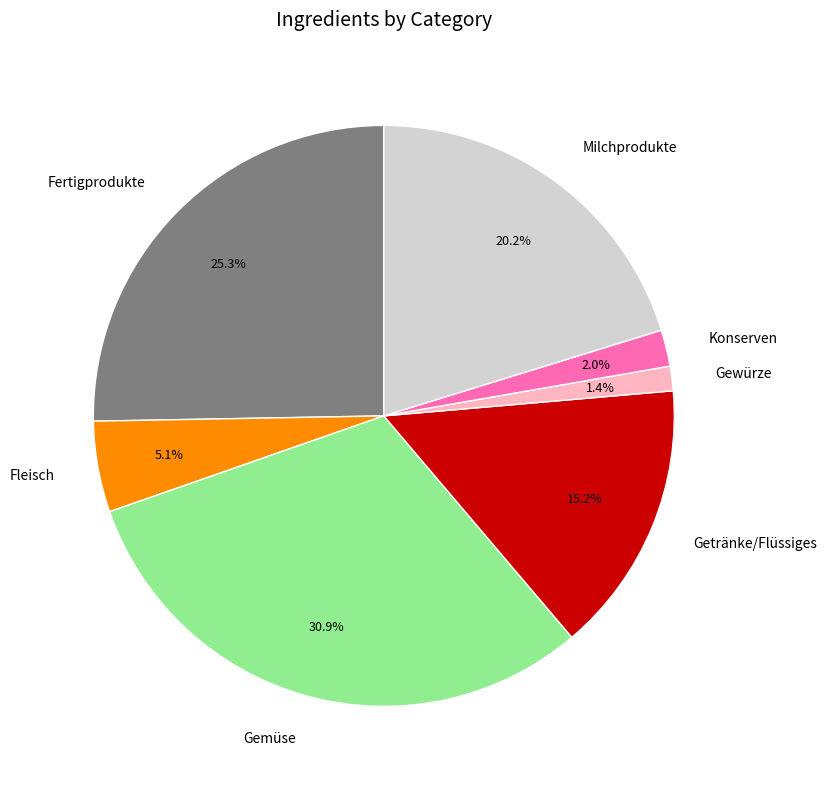

True or false: Gemüse accounts for 23% of the total.

False